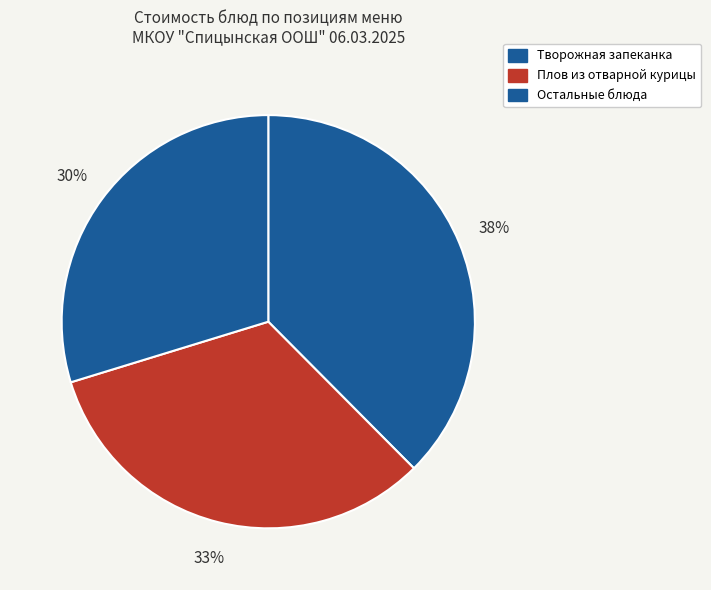

How many slices are in this pie chart?

3